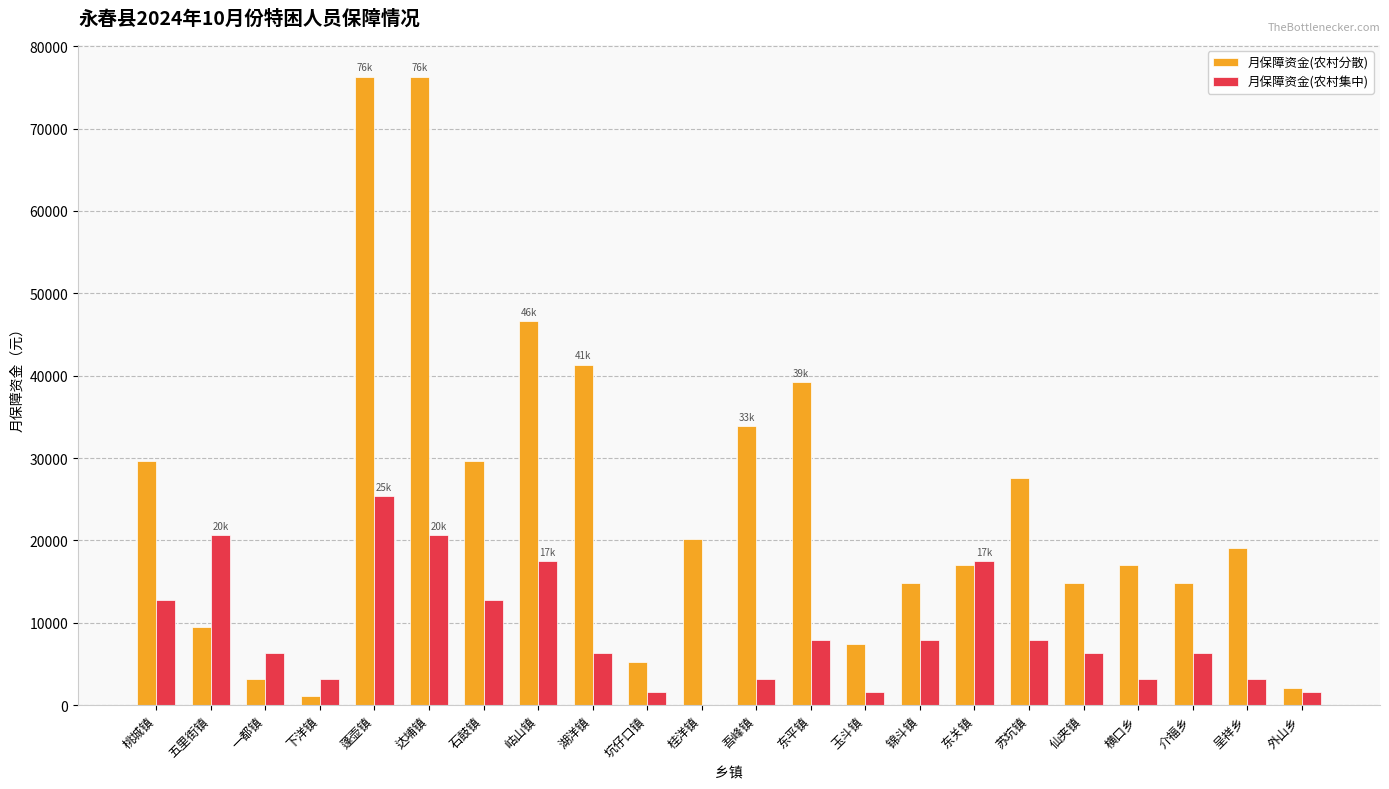

What is the maximum value shown in the chart?

76320